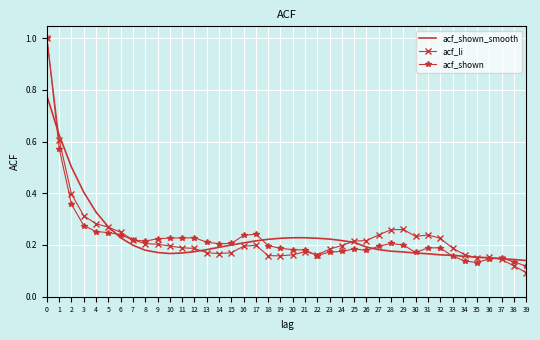

Is the value of acf_li at 21 greater than the value of acf_shown at 27?

No